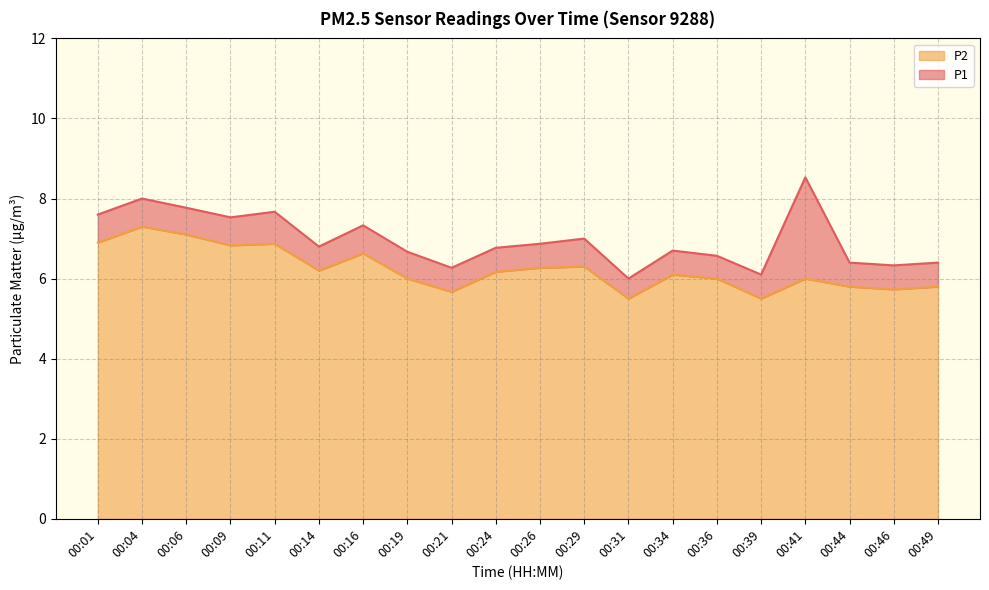

Reading right to left, transcribe all the data shown in this chart.

P1: 00:49=6.4	00:46=6.3	00:44=6.4	00:41=8.5	00:39=6.1	00:36=6.6	00:34=6.7	00:31=6.0	00:29=7.0	00:26=6.9	00:24=6.8	00:21=6.3	00:19=6.7	00:16=7.3	00:14=6.8	00:11=7.7	00:09=7.5	00:06=7.8	00:04=8.0	00:01=7.6
P2: 00:49=5.8	00:46=5.7	00:44=5.8	00:41=6.0	00:39=5.5	00:36=6.0	00:34=6.1	00:31=5.5	00:29=6.3	00:26=6.3	00:24=6.2	00:21=5.7	00:19=6.0	00:16=6.6	00:14=6.2	00:11=6.9	00:09=6.8	00:06=7.1	00:04=7.3	00:01=6.9